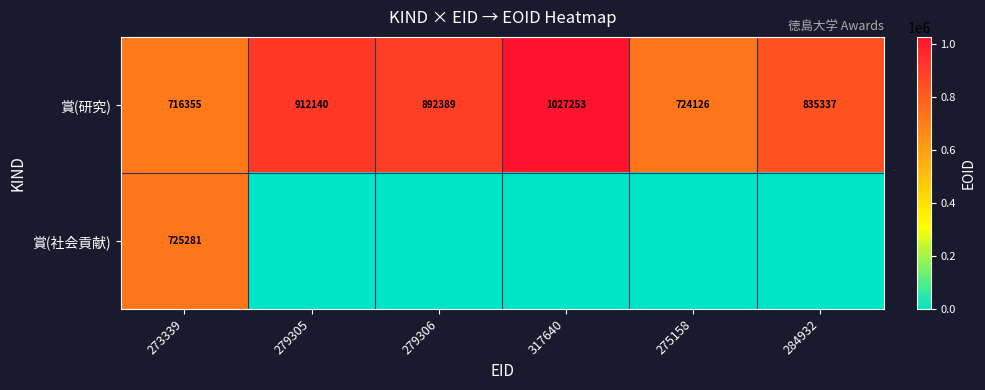

What is the total value across all series at 284932?

835337